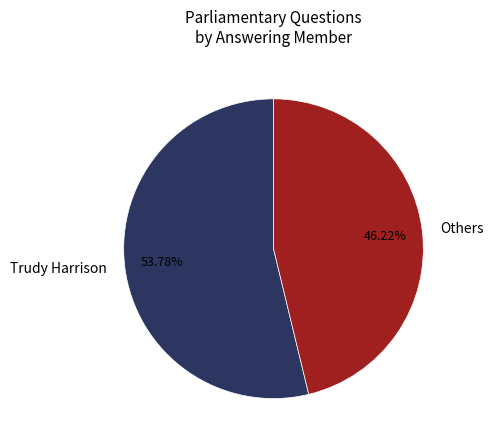

What is the smallest slice in the pie chart?

Others